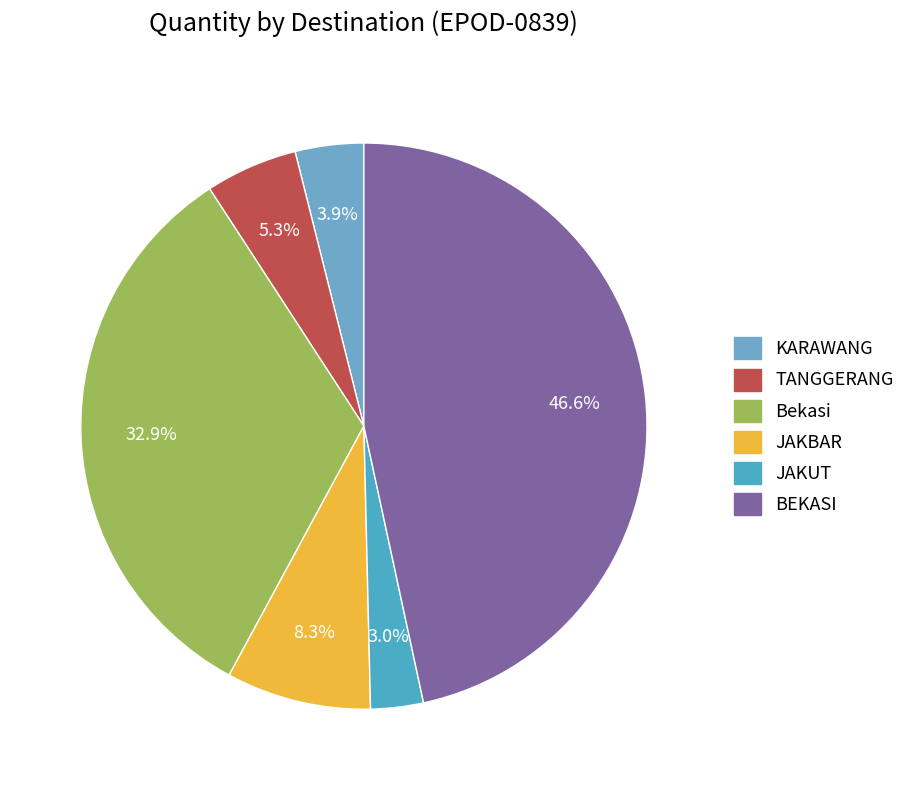

Which has a higher value, KARAWANG or JAKUT?

KARAWANG